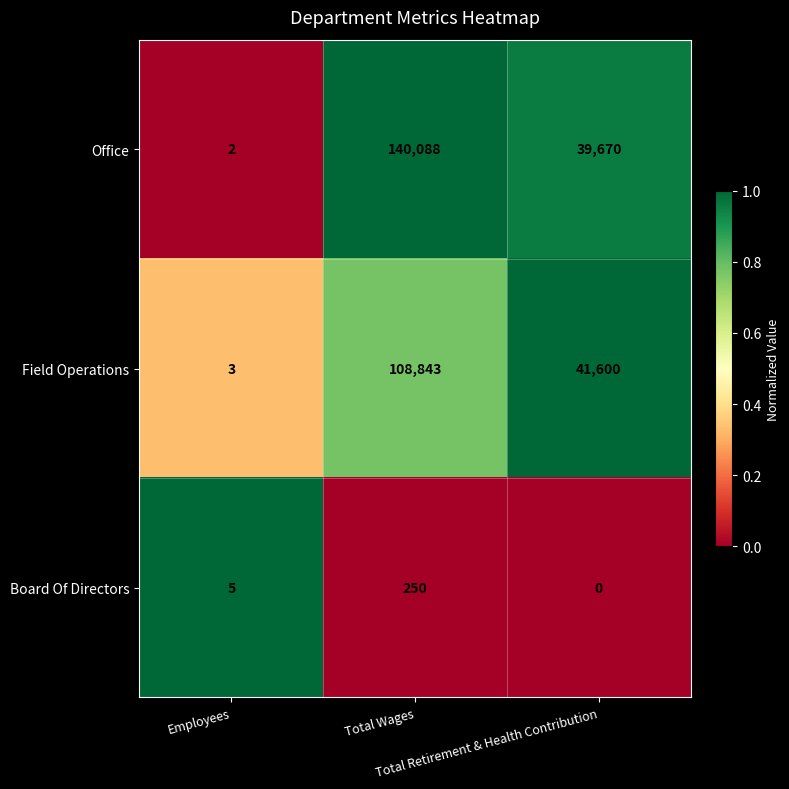

What is the sum of all Field Operations values?

150446